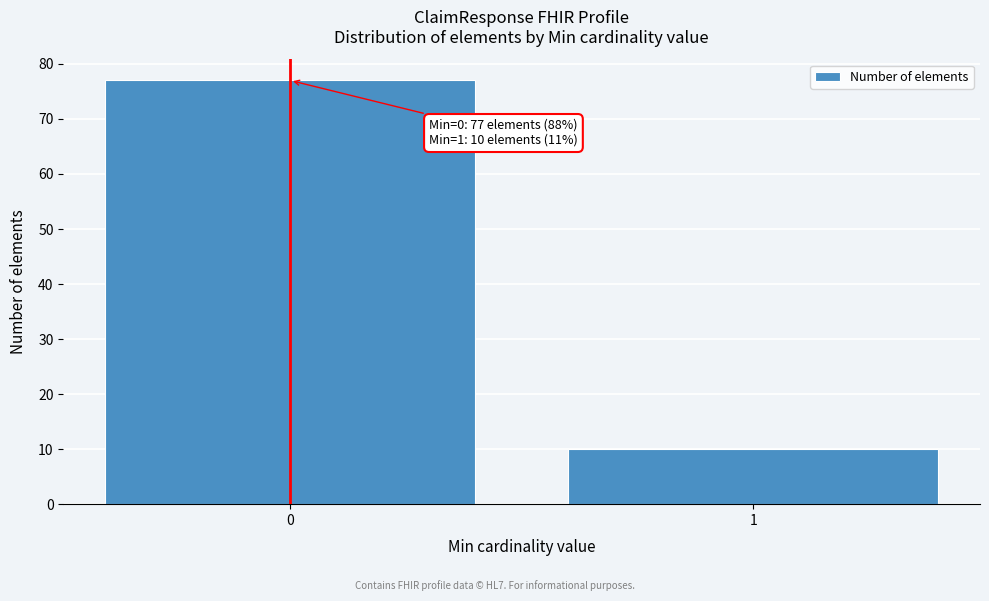

Reading left to right, extract all data points from this chart.

0=77	1=10